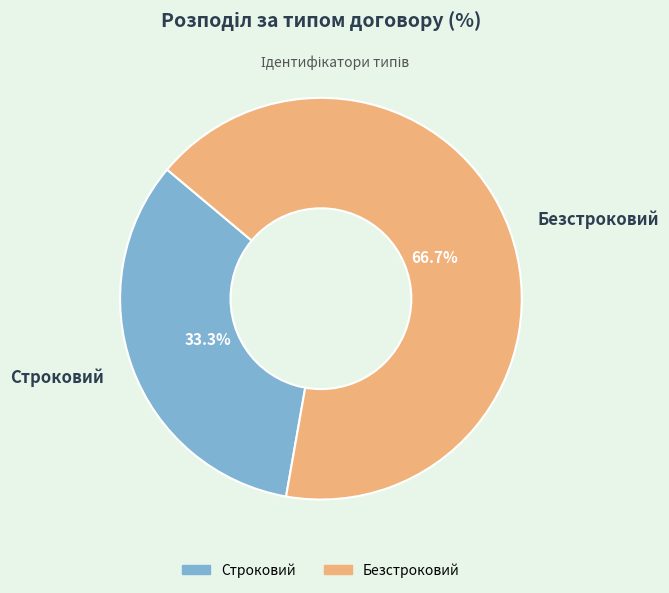

What is the smallest slice in the pie chart?

Строковий